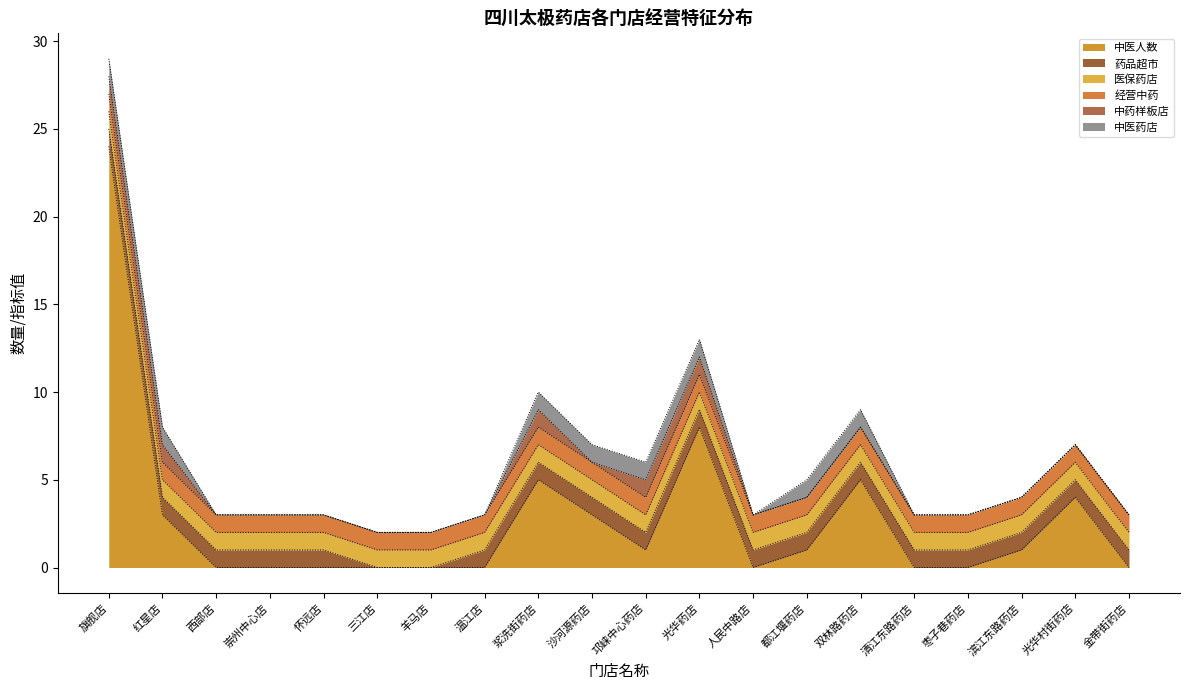

Reading left to right, extract all data points from this chart.

中医人数: 旗舰店=24	红星店=3	西部店=0	崇州中心店=0	怀远店=0	三江店=0	羊马店=0	温江店=0	浆洗街药店=5	沙河源药店=3	邛崃中心药店=1	光华药店=8	人民中路店=0	都江堰药店=1	双林路药店=5	清江东路药店=0	枣子巷药店=0	滨江东路药店=1	光华村街药店=4	金带街药店=0
药品超市: 旗舰店=1	红星店=1	西部店=1	崇州中心店=1	怀远店=1	三江店=0	羊马店=0	温江店=1	浆洗街药店=1	沙河源药店=1	邛崃中心药店=1	光华药店=1	人民中路店=1	都江堰药店=1	双林路药店=1	清江东路药店=1	枣子巷药店=1	滨江东路药店=1	光华村街药店=1	金带街药店=1
医保药店: 旗舰店=1	红星店=1	西部店=1	崇州中心店=1	怀远店=1	三江店=1	羊马店=1	温江店=1	浆洗街药店=1	沙河源药店=1	邛崃中心药店=1	光华药店=1	人民中路店=1	都江堰药店=1	双林路药店=1	清江东路药店=1	枣子巷药店=1	滨江东路药店=1	光华村街药店=1	金带街药店=1
经营中药: 旗舰店=1	红星店=1	西部店=1	崇州中心店=1	怀远店=1	三江店=1	羊马店=1	温江店=1	浆洗街药店=1	沙河源药店=1	邛崃中心药店=1	光华药店=1	人民中路店=1	都江堰药店=1	双林路药店=1	清江东路药店=1	枣子巷药店=1	滨江东路药店=1	光华村街药店=1	金带街药店=1
中药样板店: 旗舰店=1	红星店=1	西部店=0	崇州中心店=0	怀远店=0	三江店=0	羊马店=0	温江店=0	浆洗街药店=1	沙河源药店=0	邛崃中心药店=1	光华药店=1	人民中路店=0	都江堰药店=0	双林路药店=0	清江东路药店=0	枣子巷药店=0	滨江东路药店=0	光华村街药店=0	金带街药店=0
中医药店: 旗舰店=1	红星店=1	西部店=0	崇州中心店=0	怀远店=0	三江店=0	羊马店=0	温江店=0	浆洗街药店=1	沙河源药店=1	邛崃中心药店=1	光华药店=1	人民中路店=0	都江堰药店=1	双林路药店=1	清江东路药店=0	枣子巷药店=0	滨江东路药店=0	光华村街药店=0	金带街药店=0